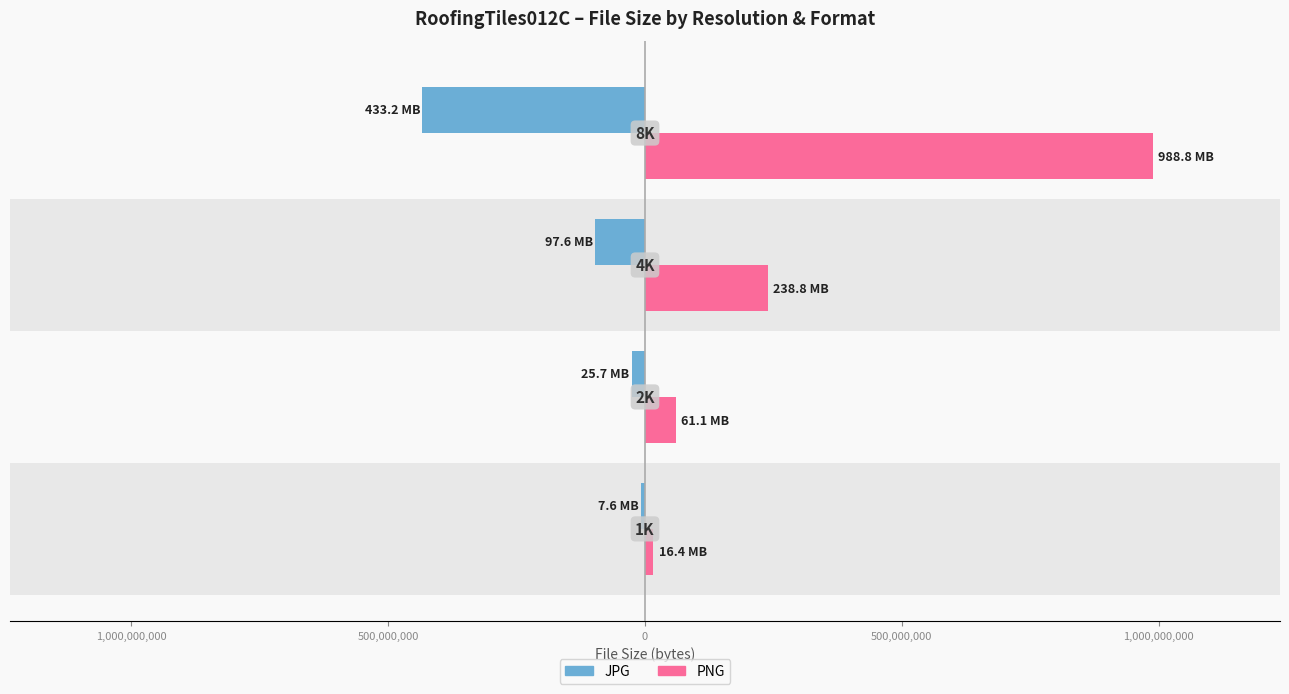

Reading left to right, what are all the values shown in this chart?

JPG: -7640106	-25735897	-97559083	-433164635
PNG: 16398192	61082923	238768381	988769968